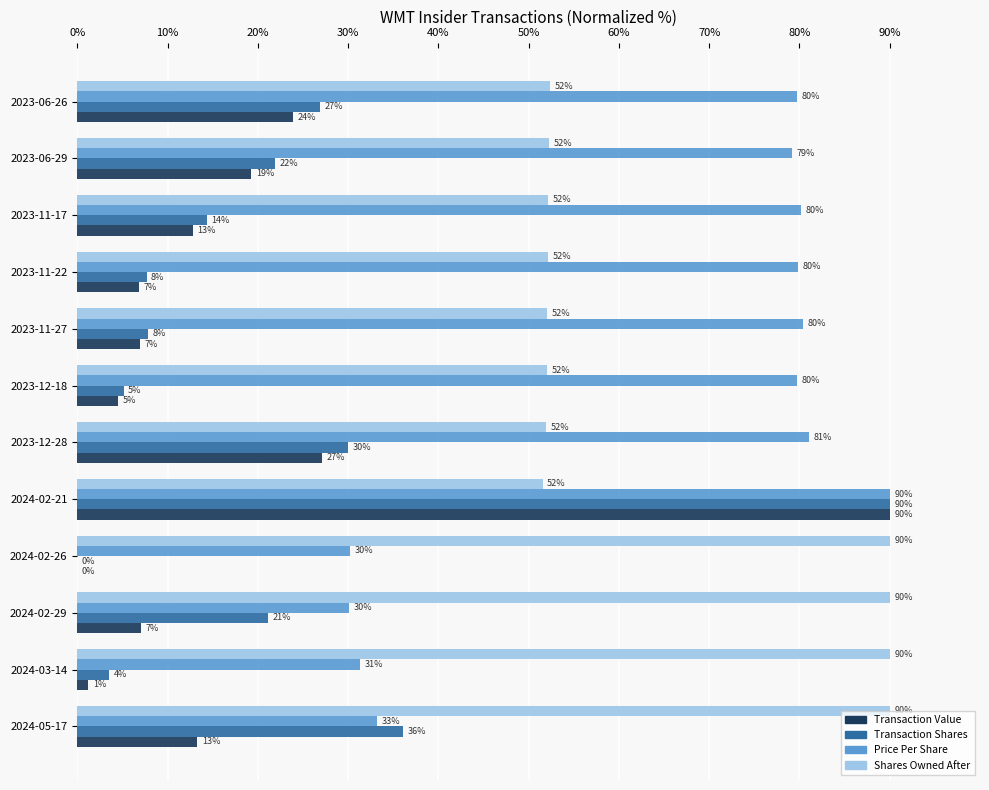

How many data points in Price Per Share are above 79?

8